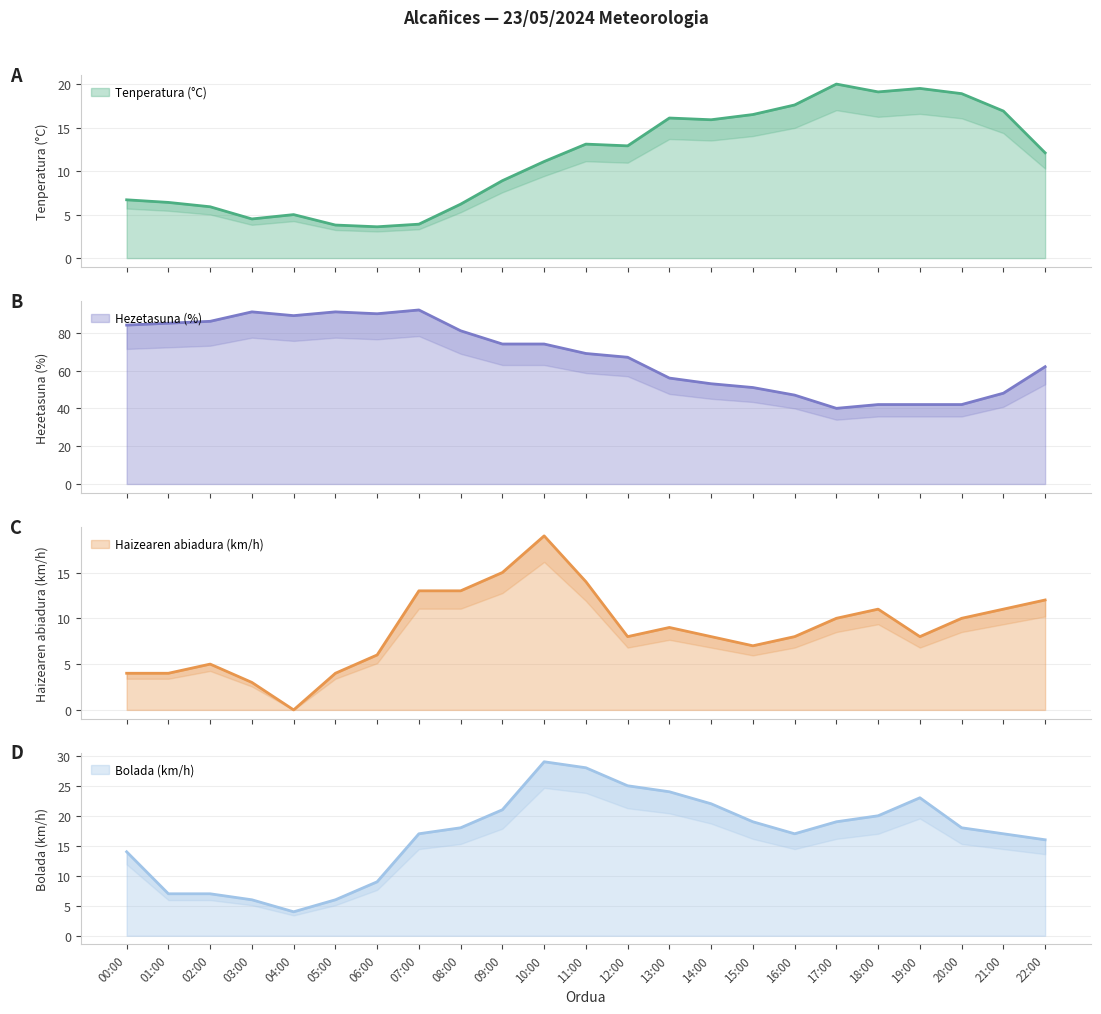

In Hezetasuna (%), how many points are lower than both neighbors (excluding endpoints)?

3